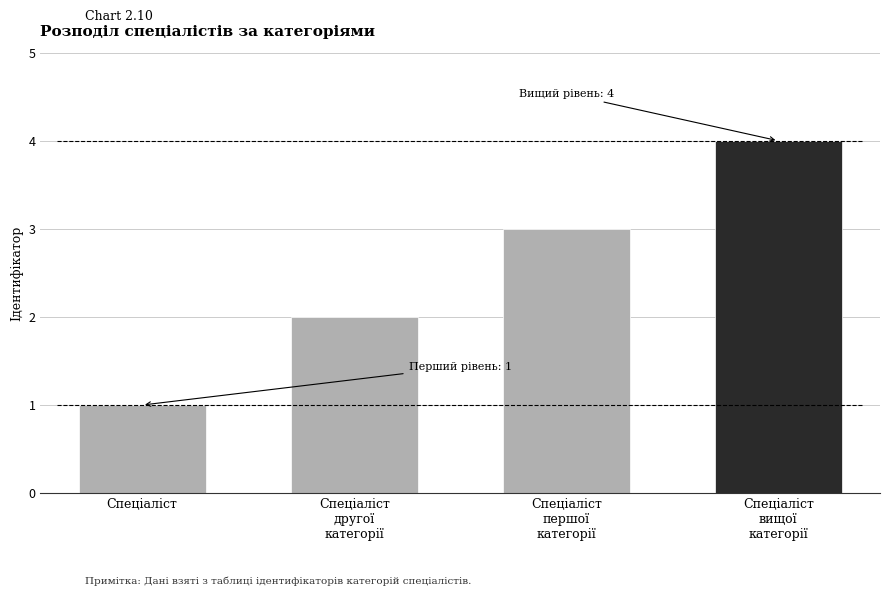

What is the difference between the values at Спеціаліст
першої
категорії and Спеціаліст
другої
категорії?

1